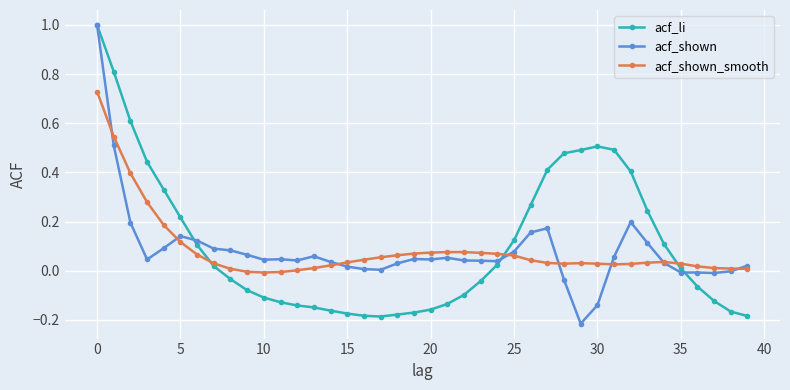

What are all the series names shown in the legend?

acf_li, acf_shown, acf_shown_smooth